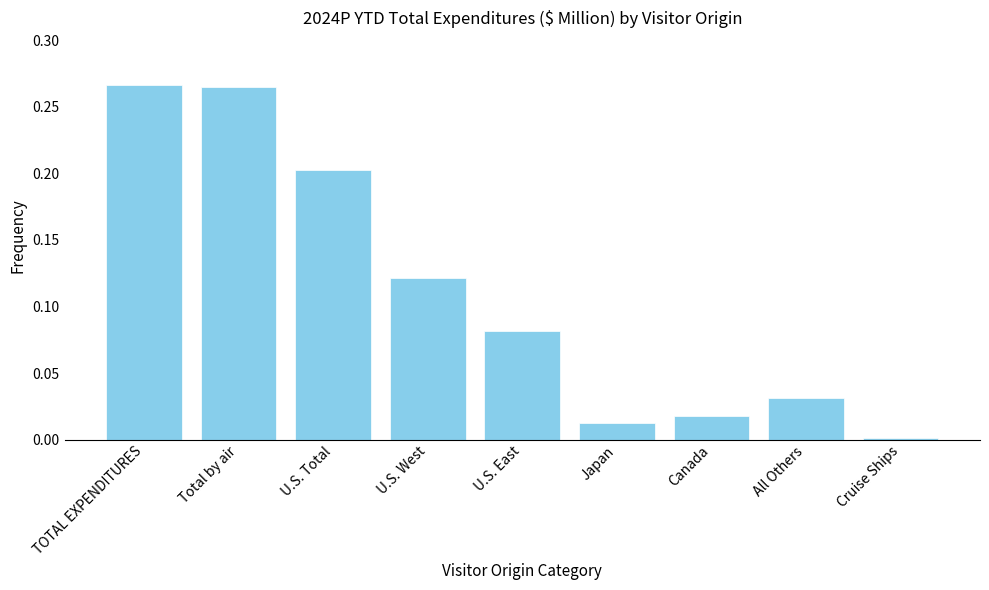

At which category does the chart reach its minimum across all series?

Cruise Ships